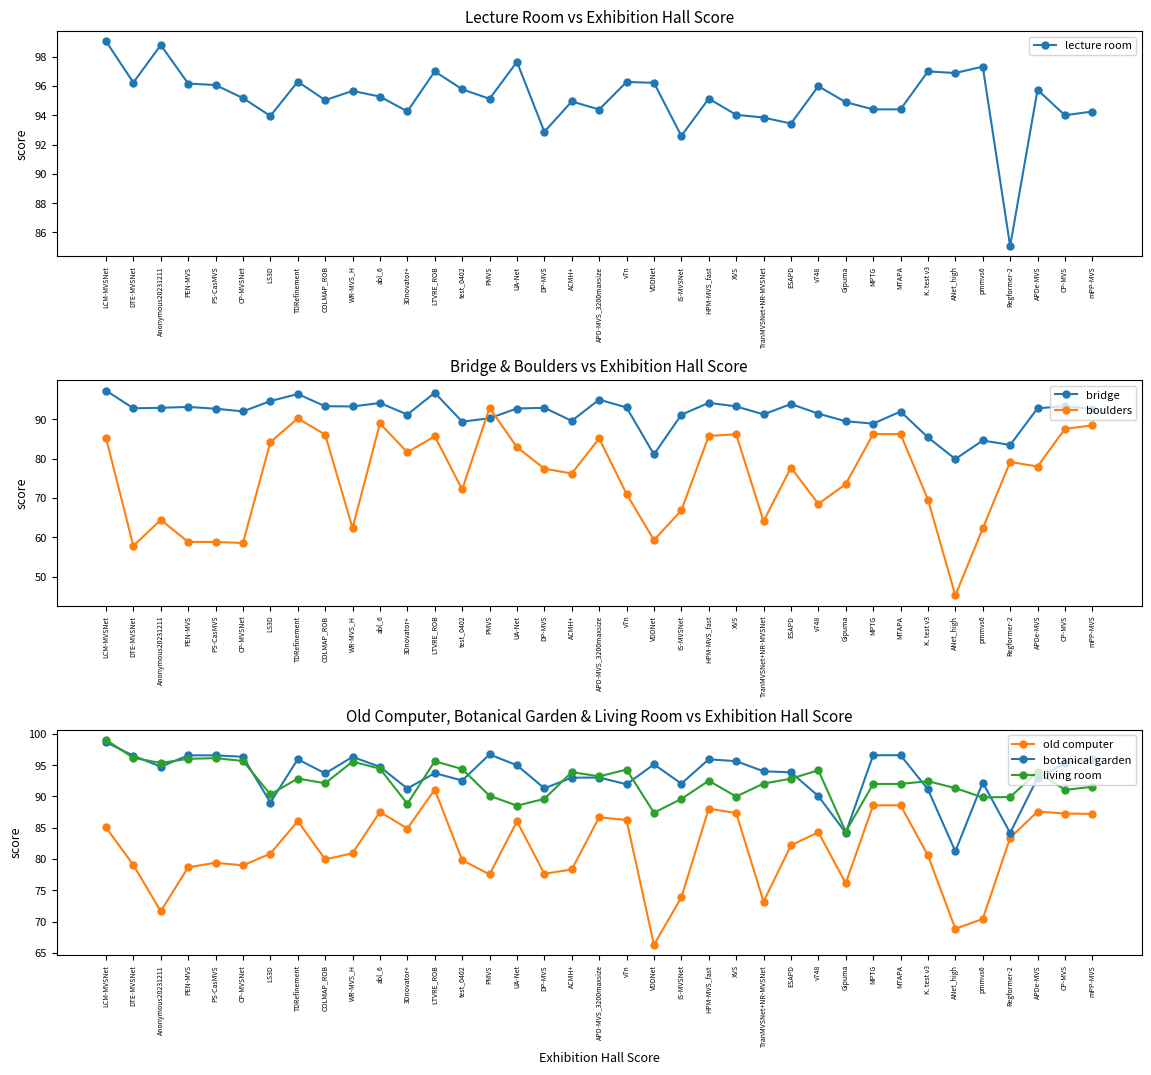

What is the greatest value displayed?

99.0